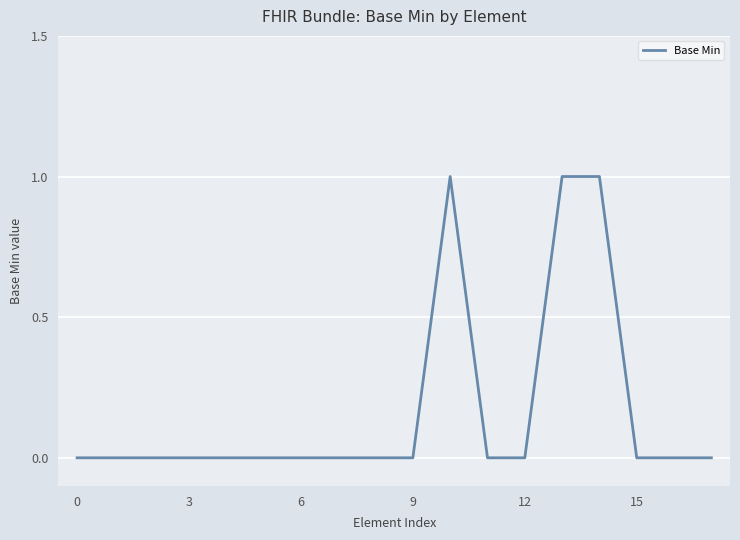

What is the difference between the second highest and minimum values?

1